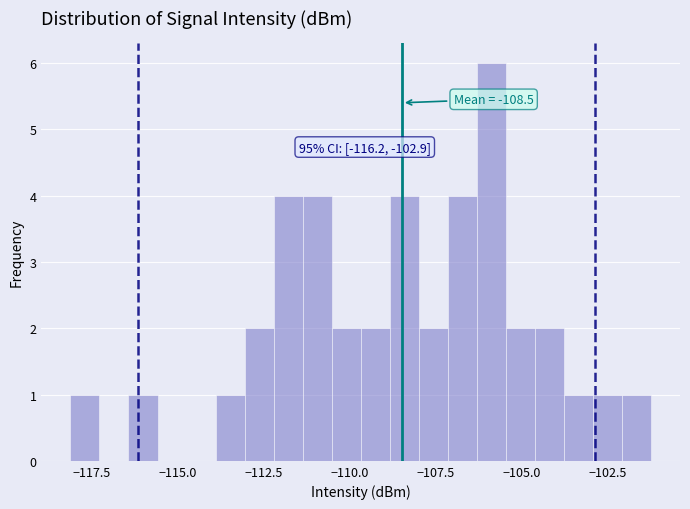

Around what value on the x-axis is the tallest bar? Give the approximate position of its centre, as read against the axis.

-106.0